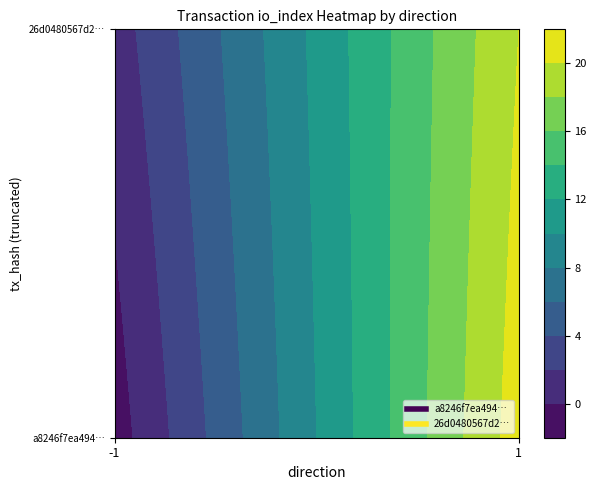

Is it true that a8246f7ea494a8a10fce77c7b1010751a70e681 equals -1 at -1?

True